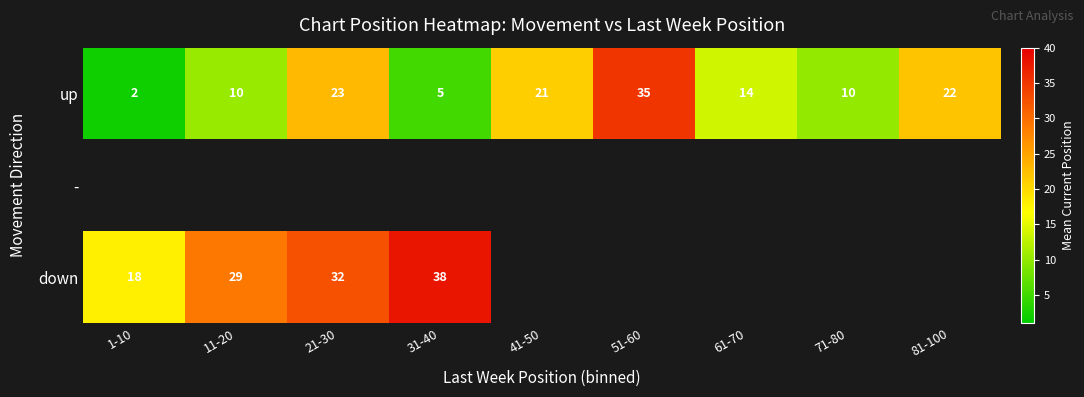

The up series shows 5 at 31-40. True or false?

True